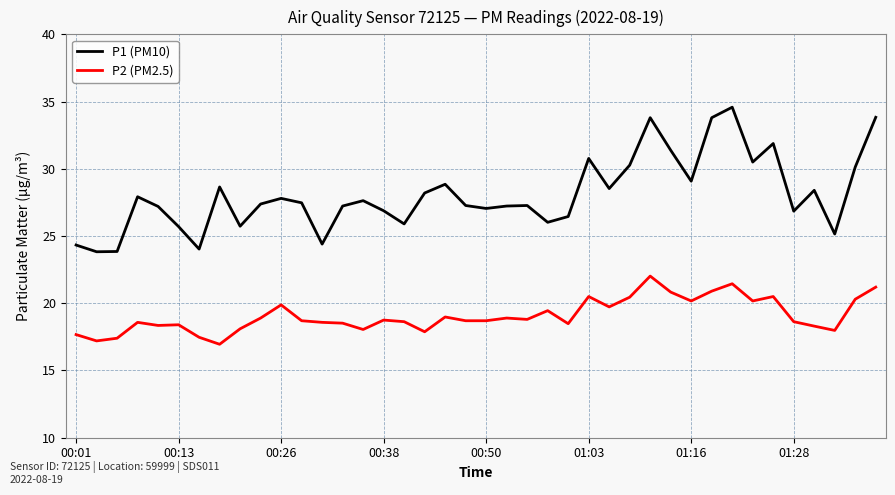

Which series has the largest total across all categories?

P1 (PM10)